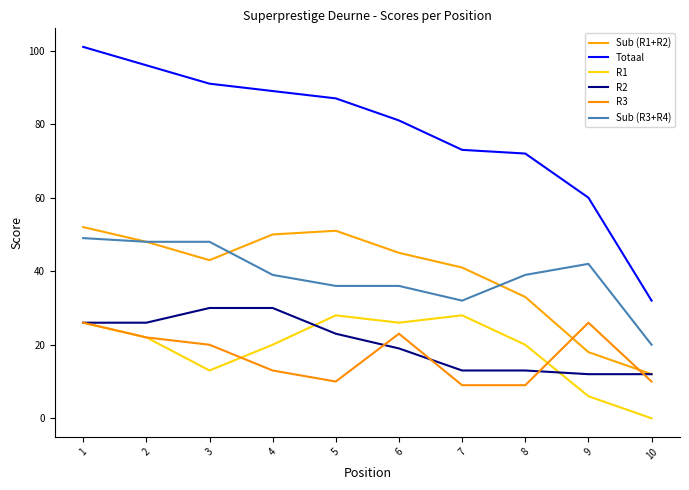

True or false: R2 has more than 2 interior local peaks.

False